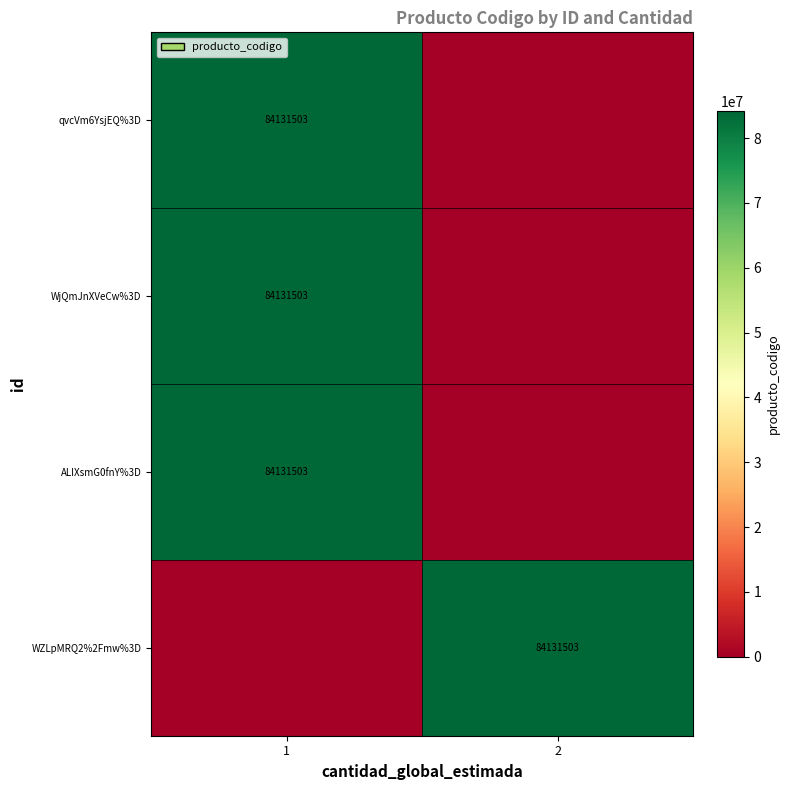

True or false: row_1 has a value of -25539690 at 2.

False